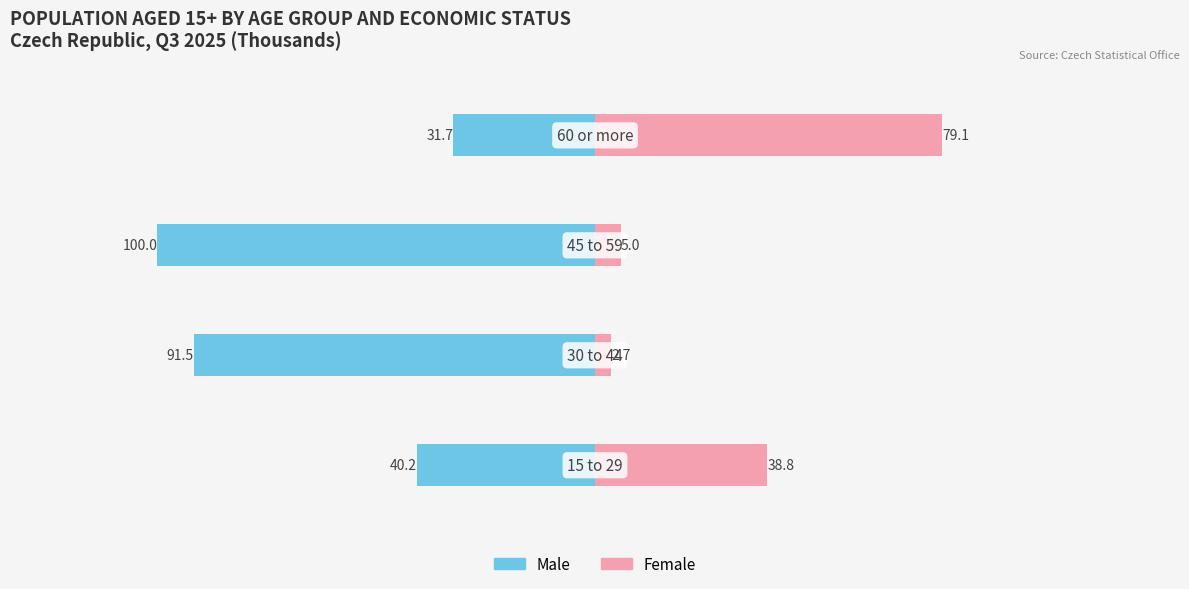

Is the value of Female at 2 greater than the value of Male at 0?

Yes